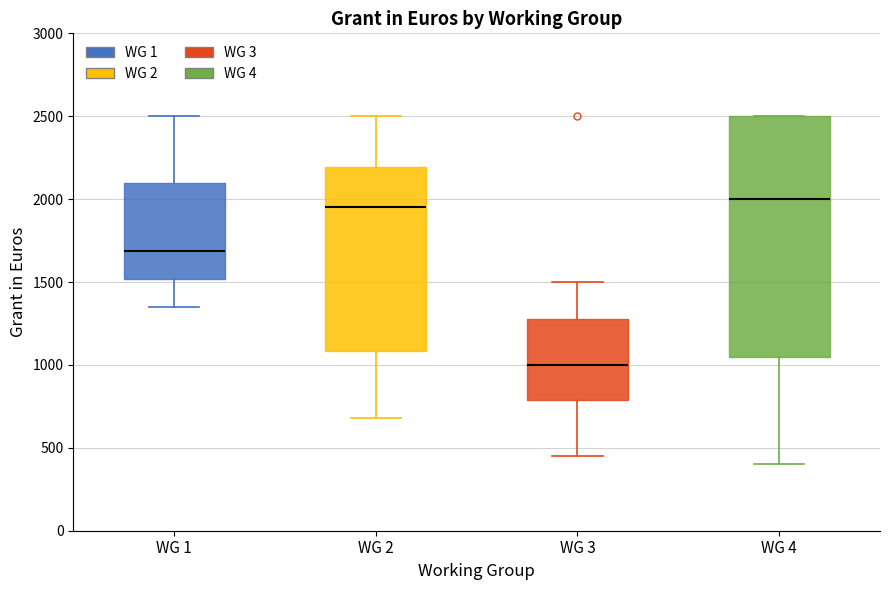

Where does the upper whisker of the box for WG 1 end on the y-axis? The values are not printed on the chart, so give them approximately, as read against the axis.

2500